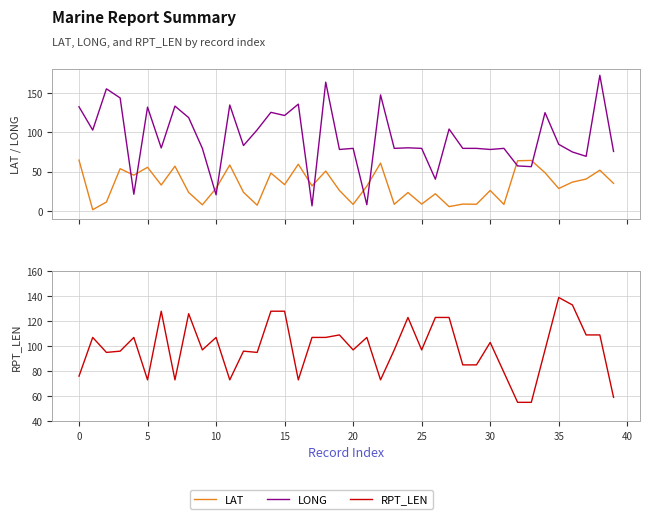

How many data points in RPT_LEN are above 97?

19